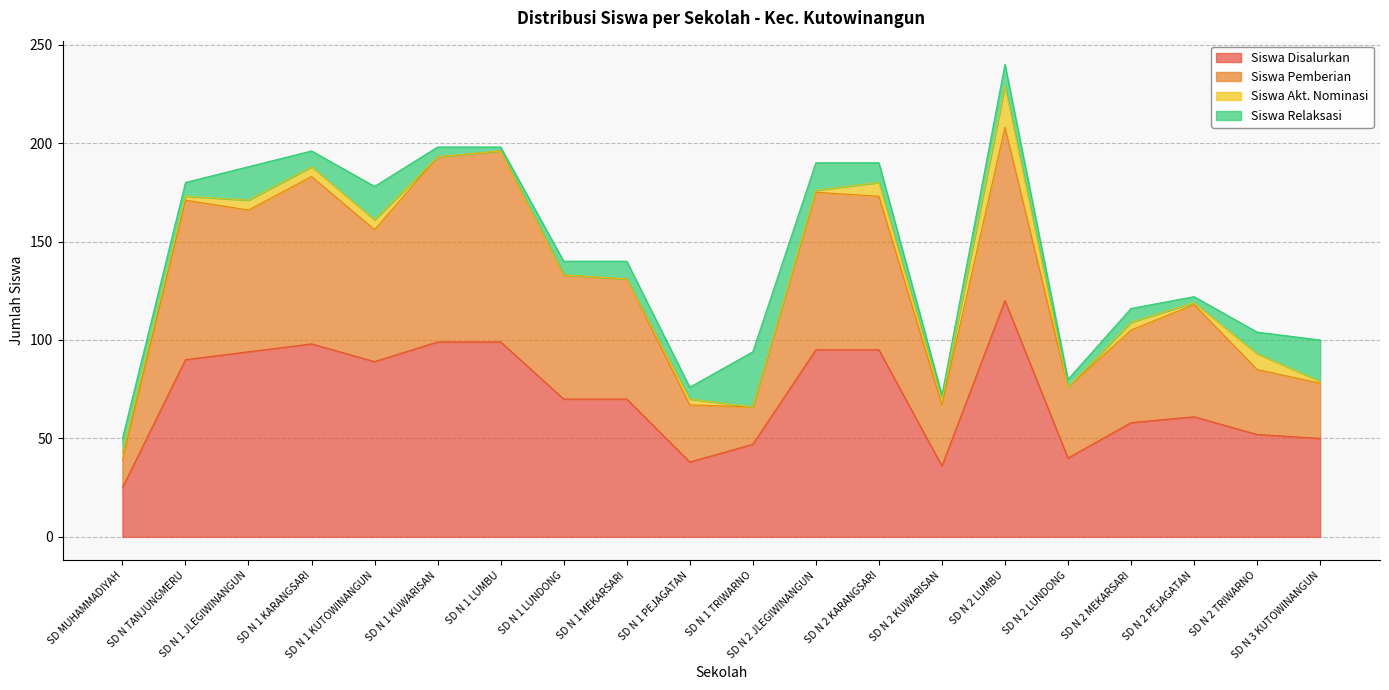

What position from the left is SD N 2 KARANGSARI?

13